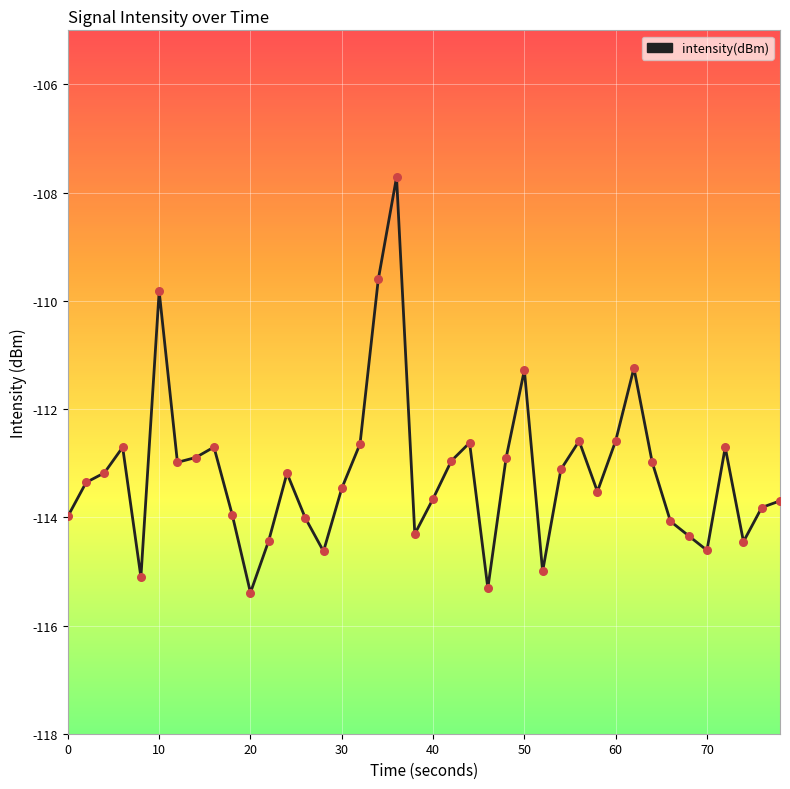

What is the difference between the maximum and minimum values?

7.7